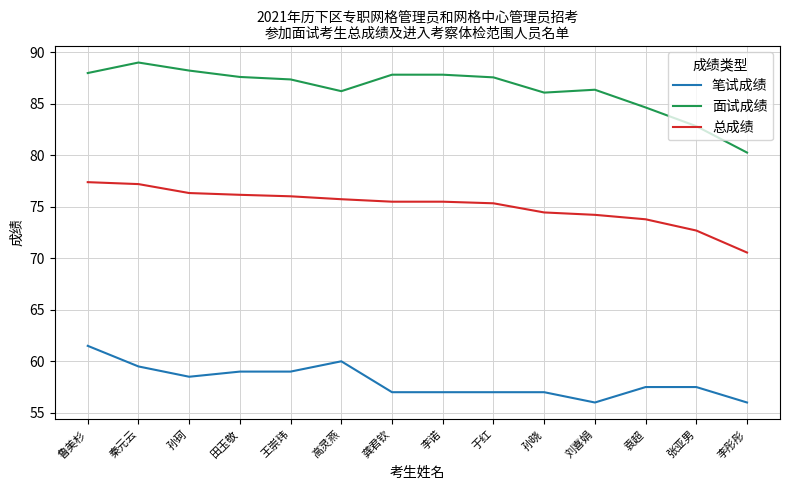

Which series has the largest total across all categories?

面试成绩